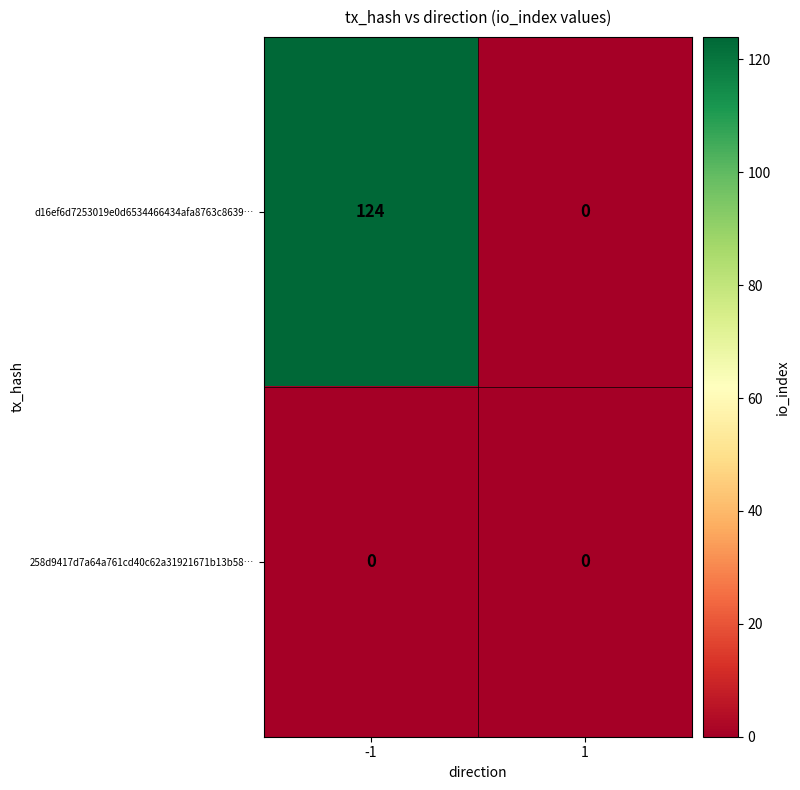

Rank the categories by d16ef6d7253019e0d6534466434afa8763c8639… value from highest to lowest.

-1, 1